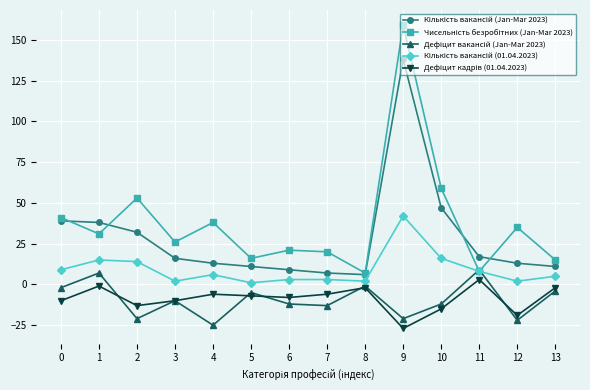

Which category has the highest value across all series?

9